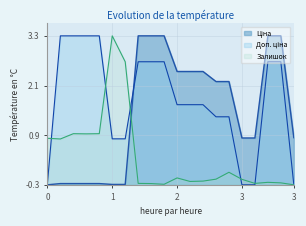

What is the difference between the maximum and minimum values in the Залишок series?

3.6